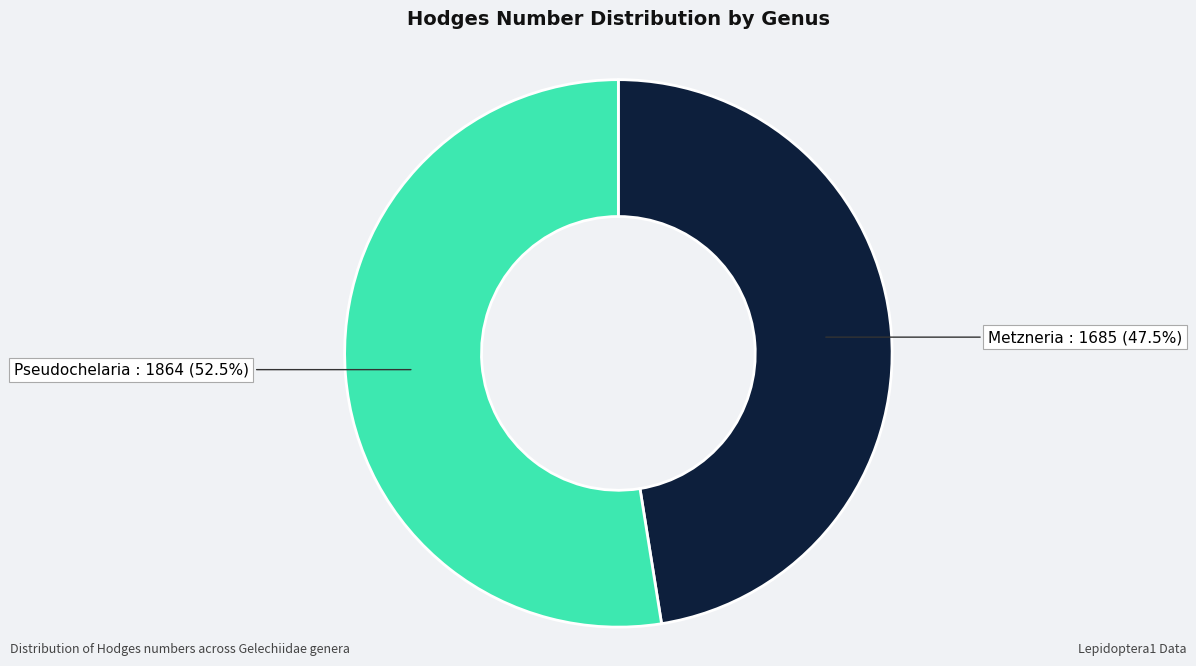

True or false: Pseudochelaria accounts for 38% of the total.

False